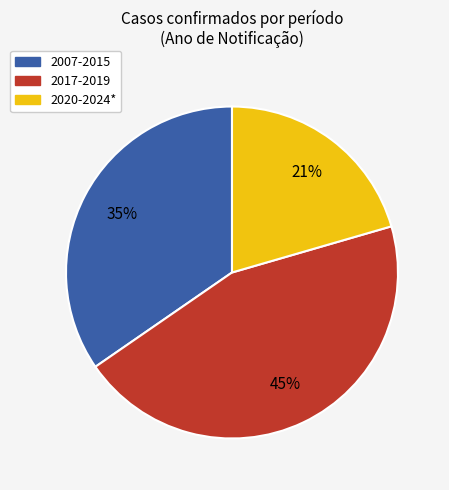

Does 2007-2015 account for over 50% of the chart?

No